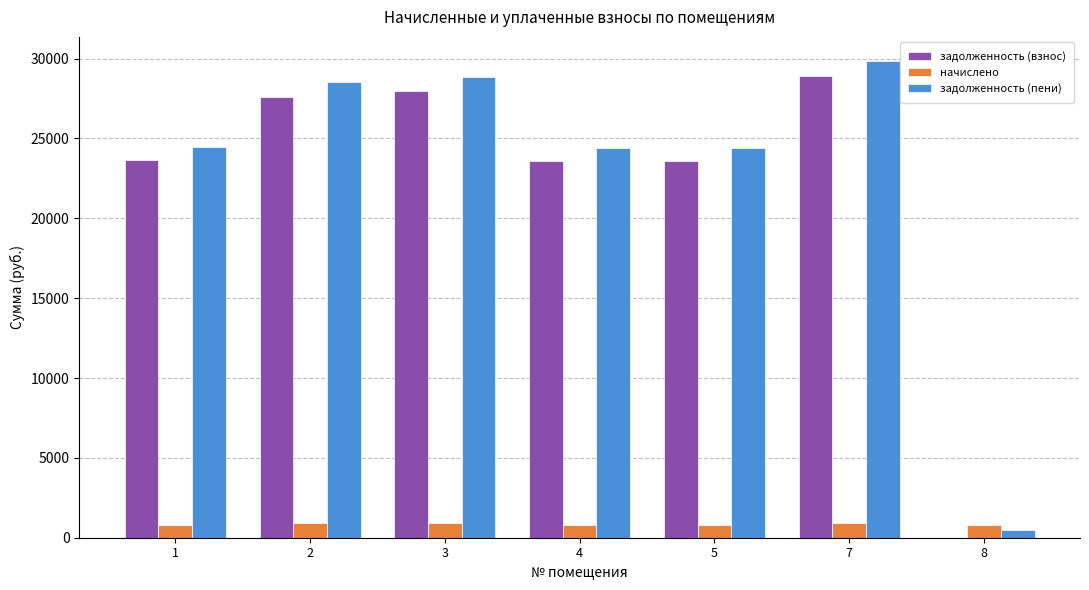

Are the bars horizontal?

No